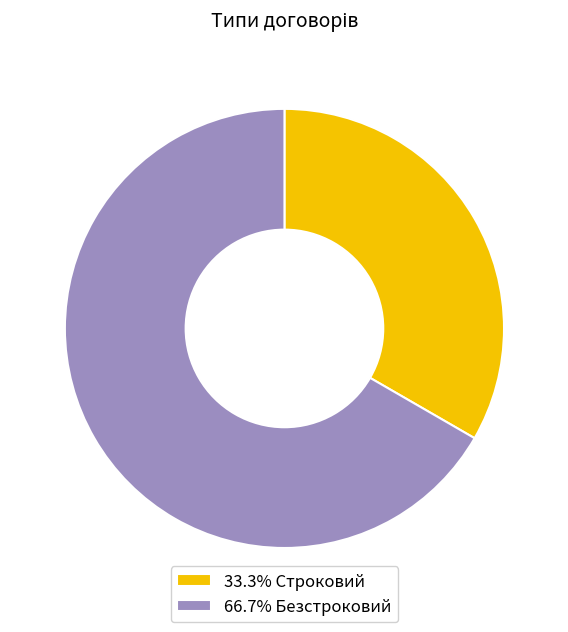

Combined, do 66.7% Безстроковий and 33.3% Строковий account for over 50%?

Yes